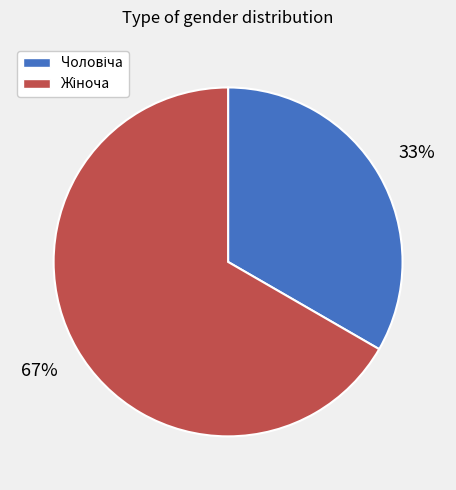

Is there a majority slice in this chart?

Yes